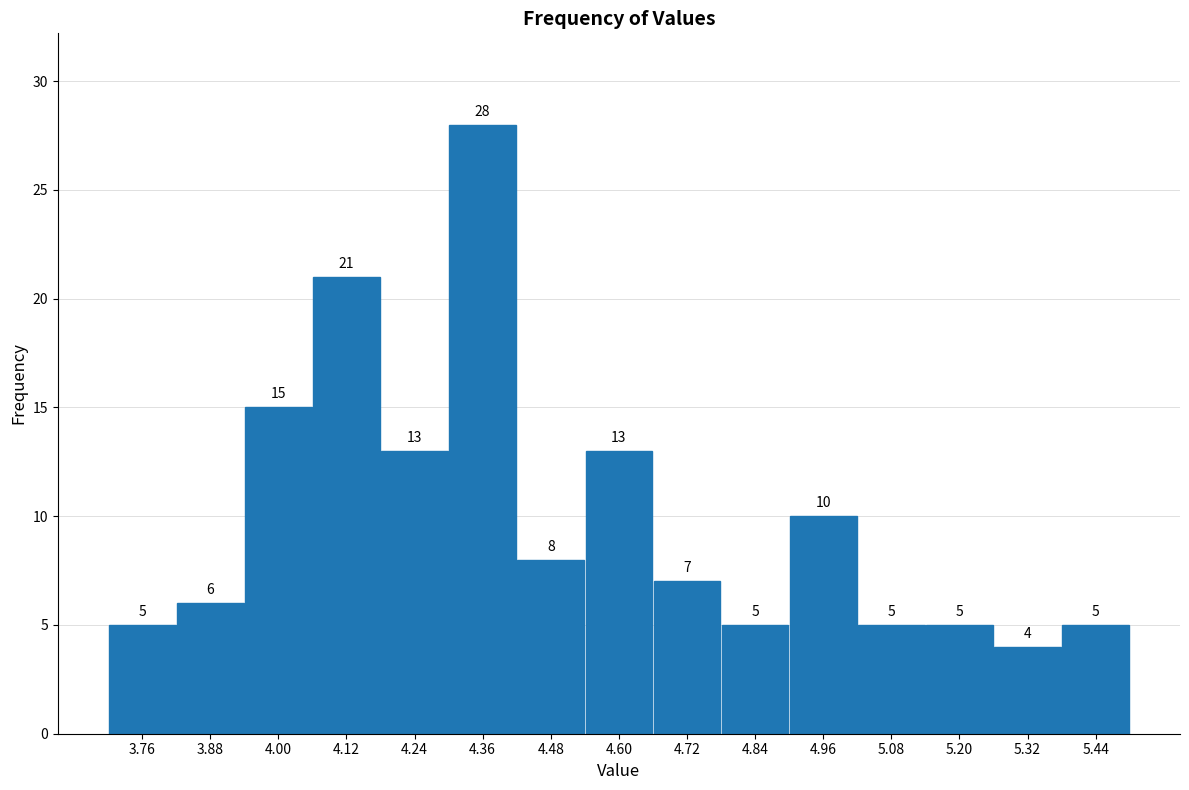

How tall is the bar that spans 5.14 to 5.26 on the x-axis?

5